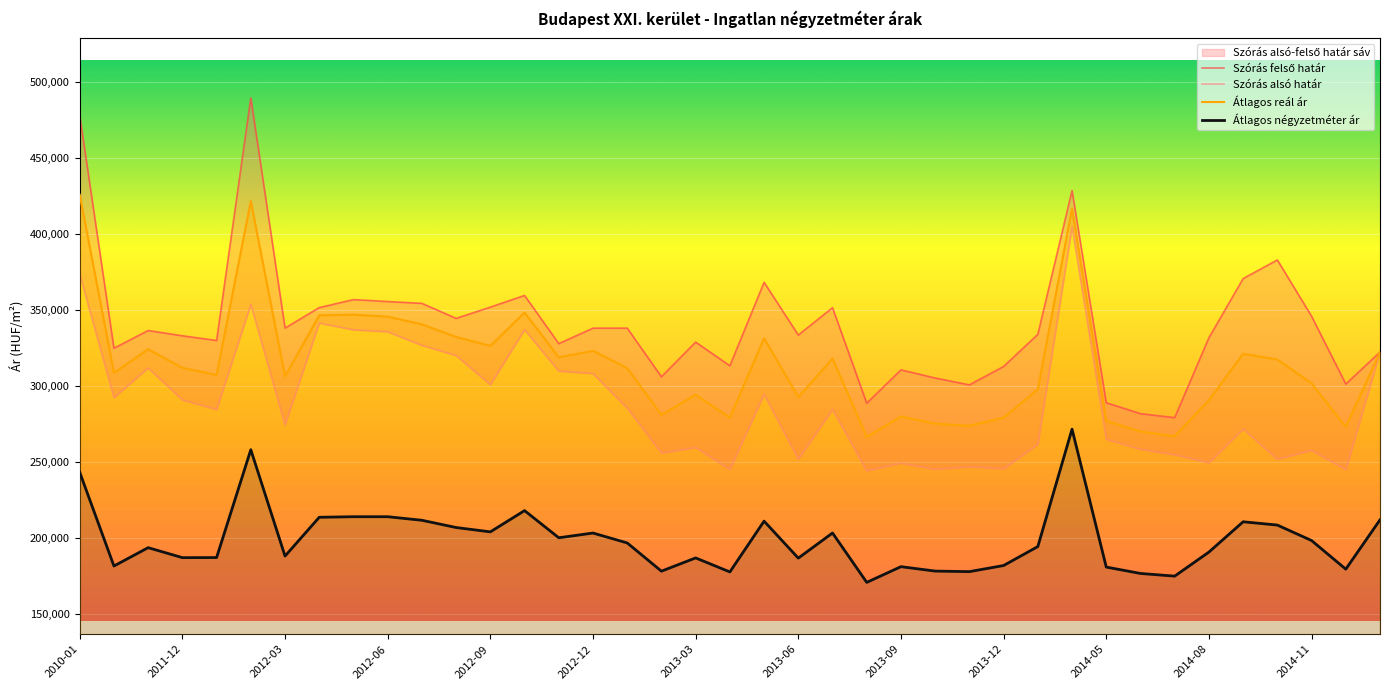

What is the sum of all Szórás alsó határ values?

11251730